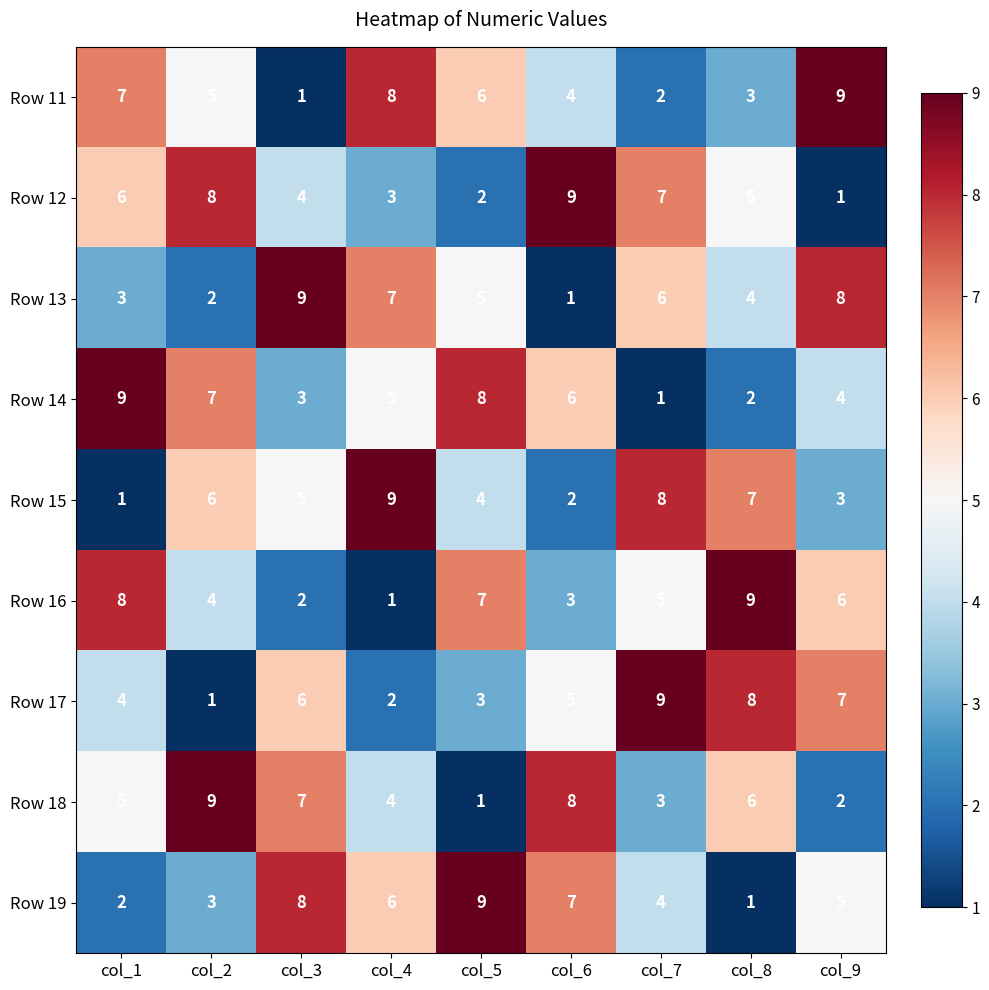

What is the total value across all series at col_7?

45